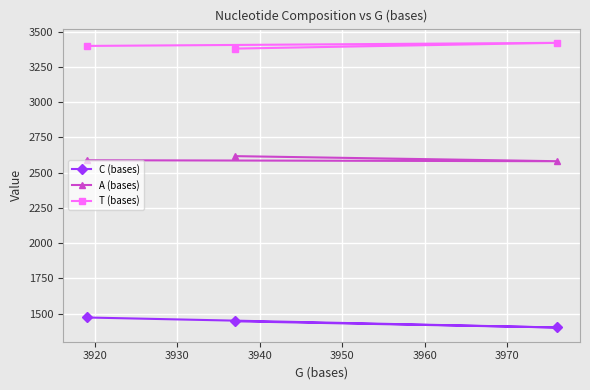

Which series has the largest total across all categories?

T (bases)